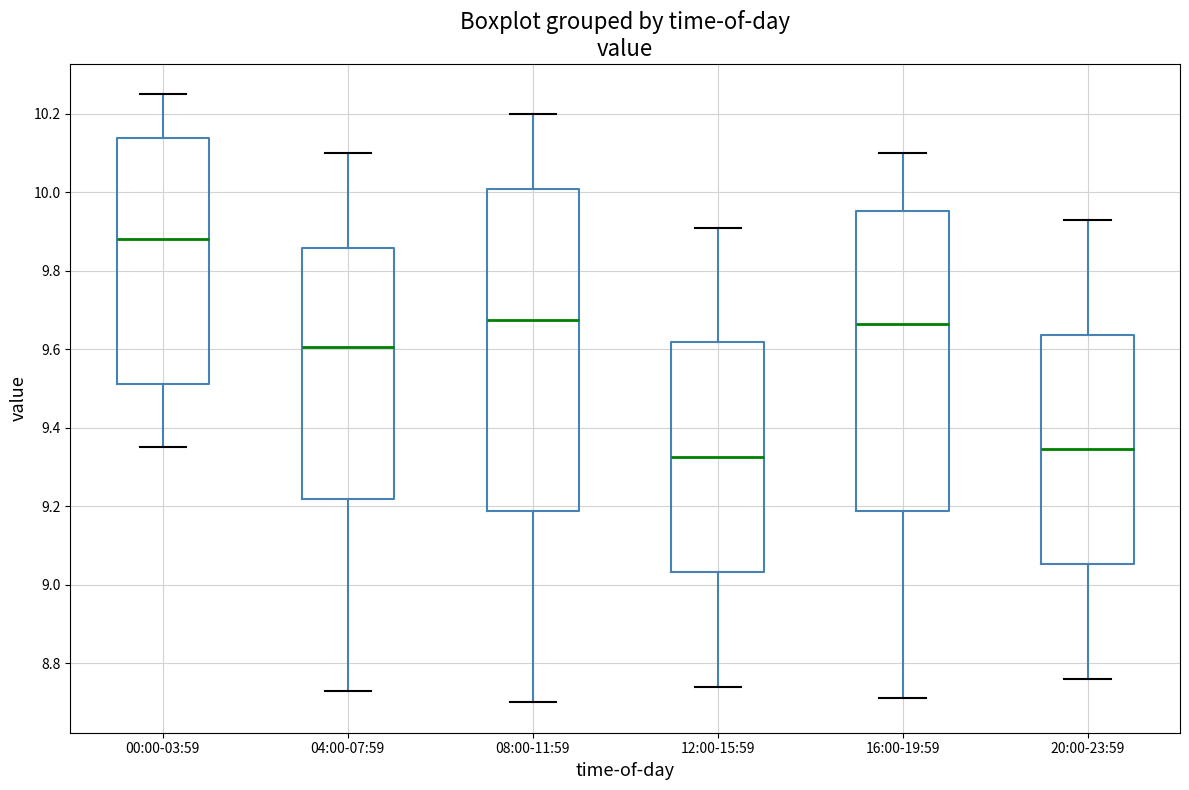

Comparing the boxes themselves (not the whiskers), which one is the tallest?

08:00-11:59